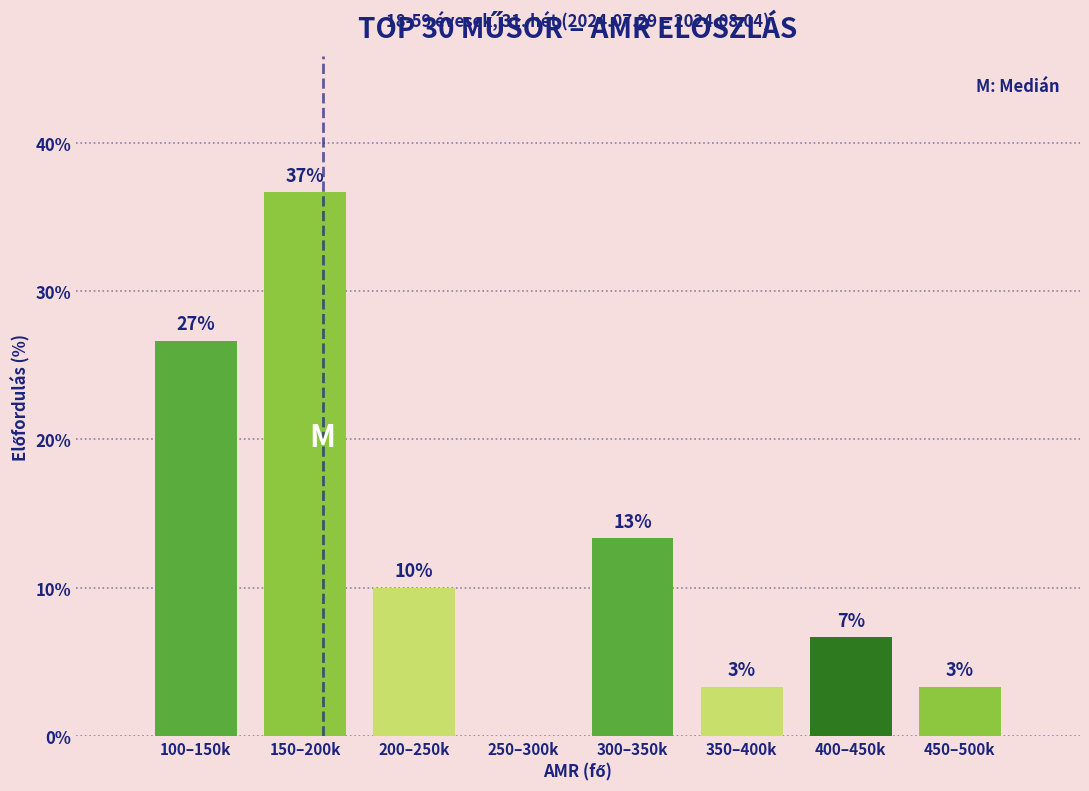

Are the bars horizontal?

No